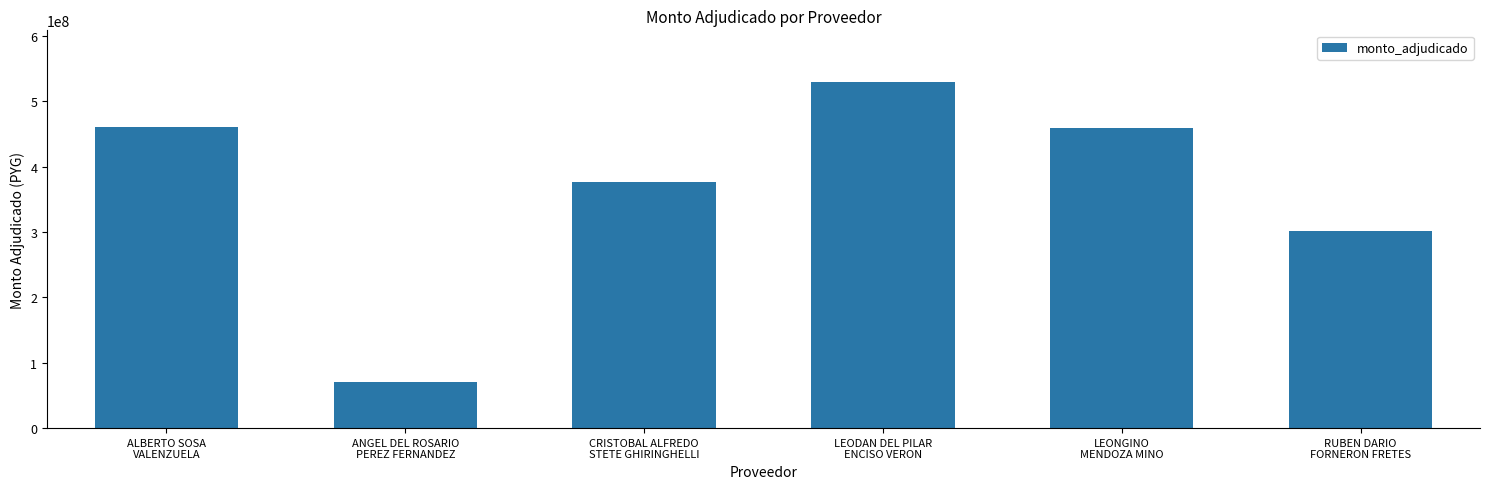

What is the label of the 2nd bar from the right?

LEONGINO
MENDOZA MINO